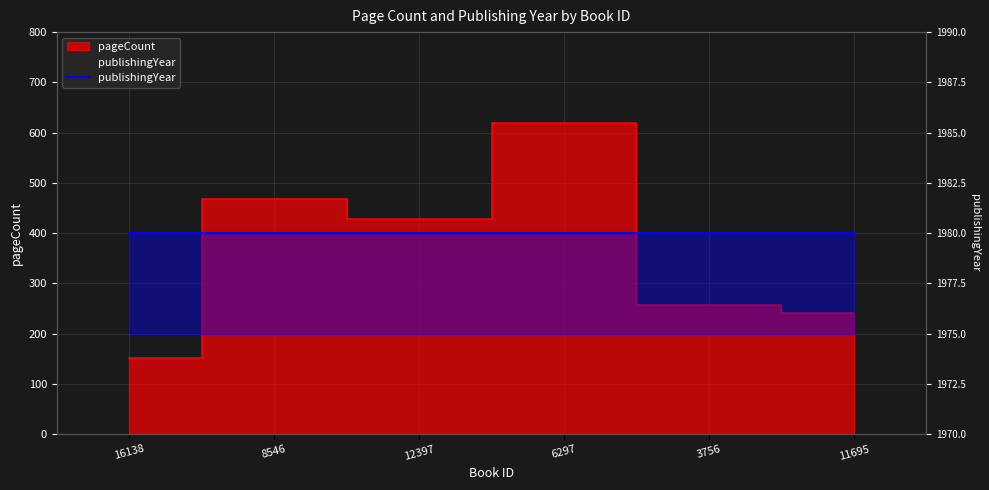

The chart shows a value of 428 at 12397. True or false?

True